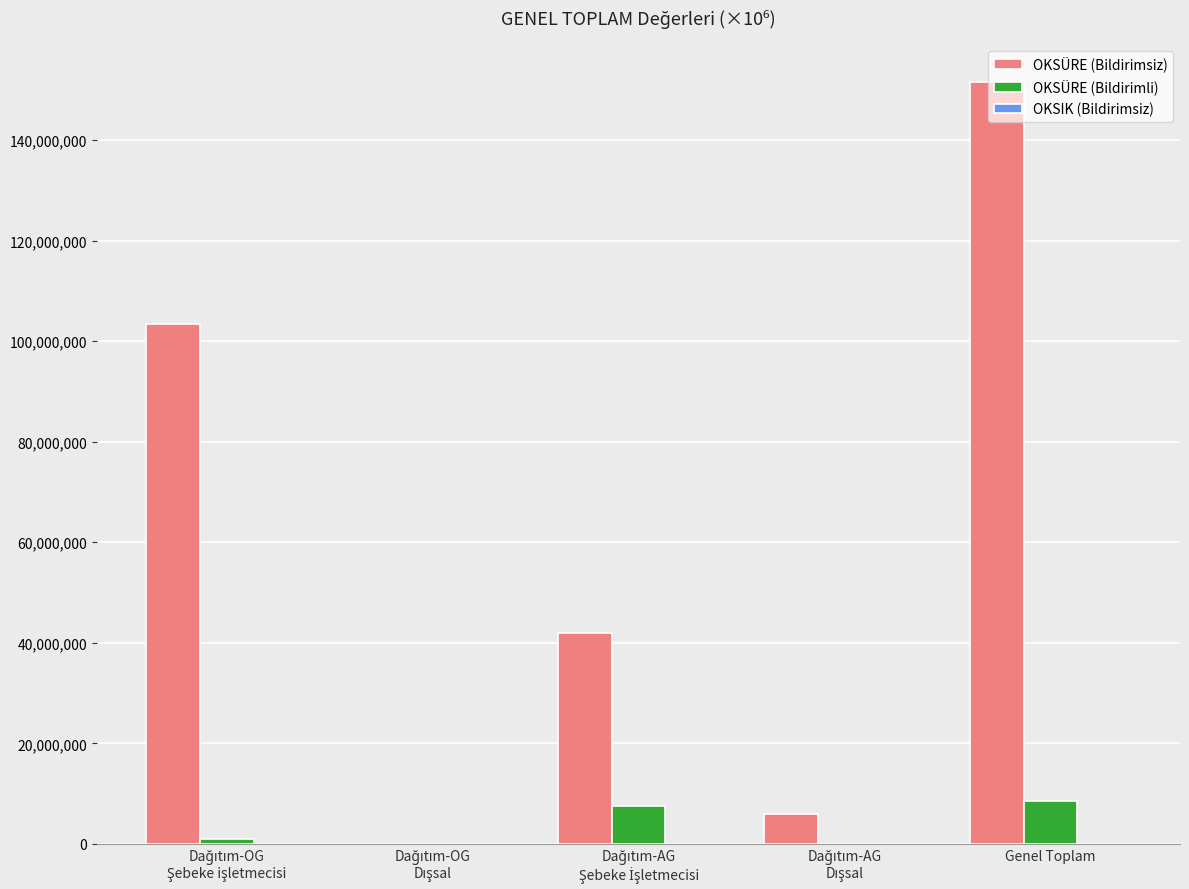

Which series has the largest range (max minus min)?

OKSÜRE (Bildirimsiz)